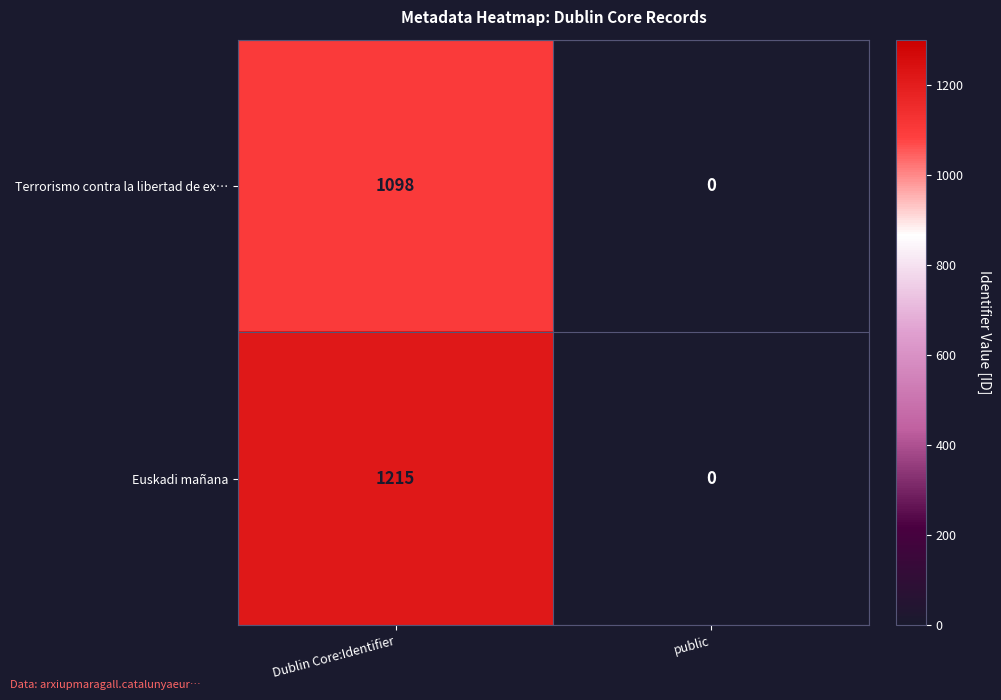

What is the average value of the Euskadi mañana series?

608